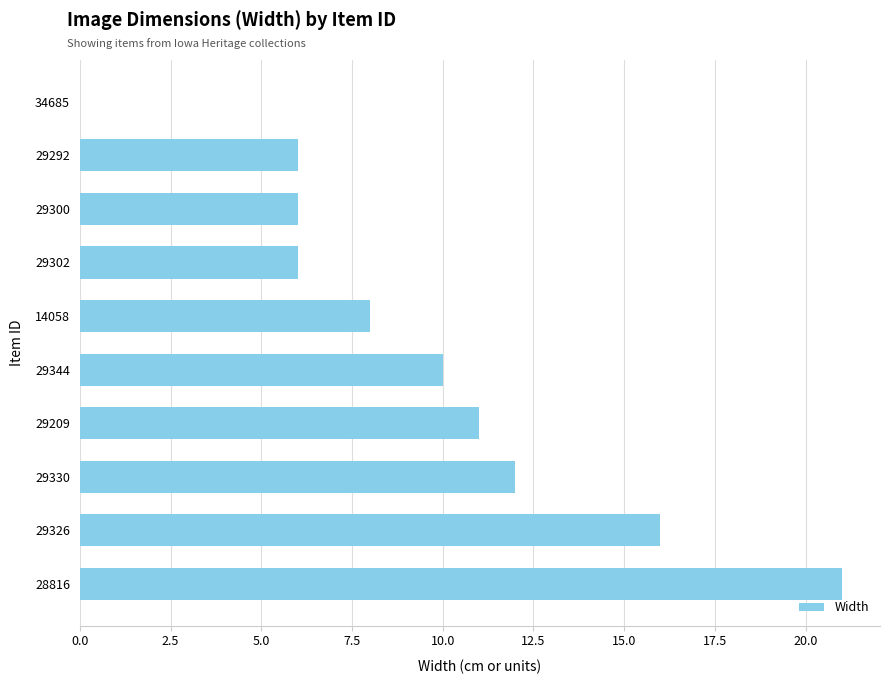

What is the sum of all values?

96